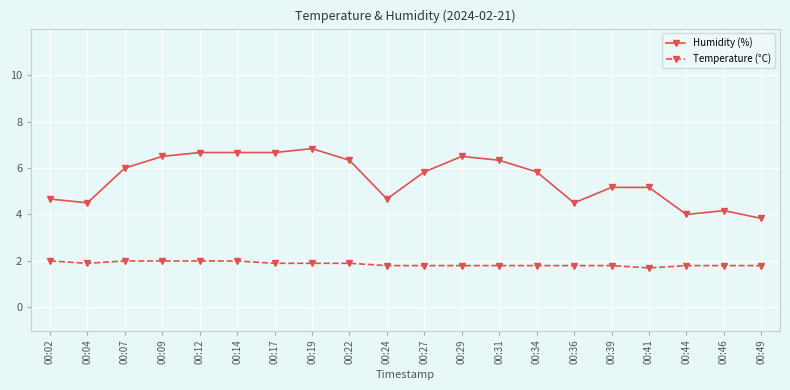

At 00:17, list the series in order from largest to smallest.

Humidity (%), Temperature (°C)